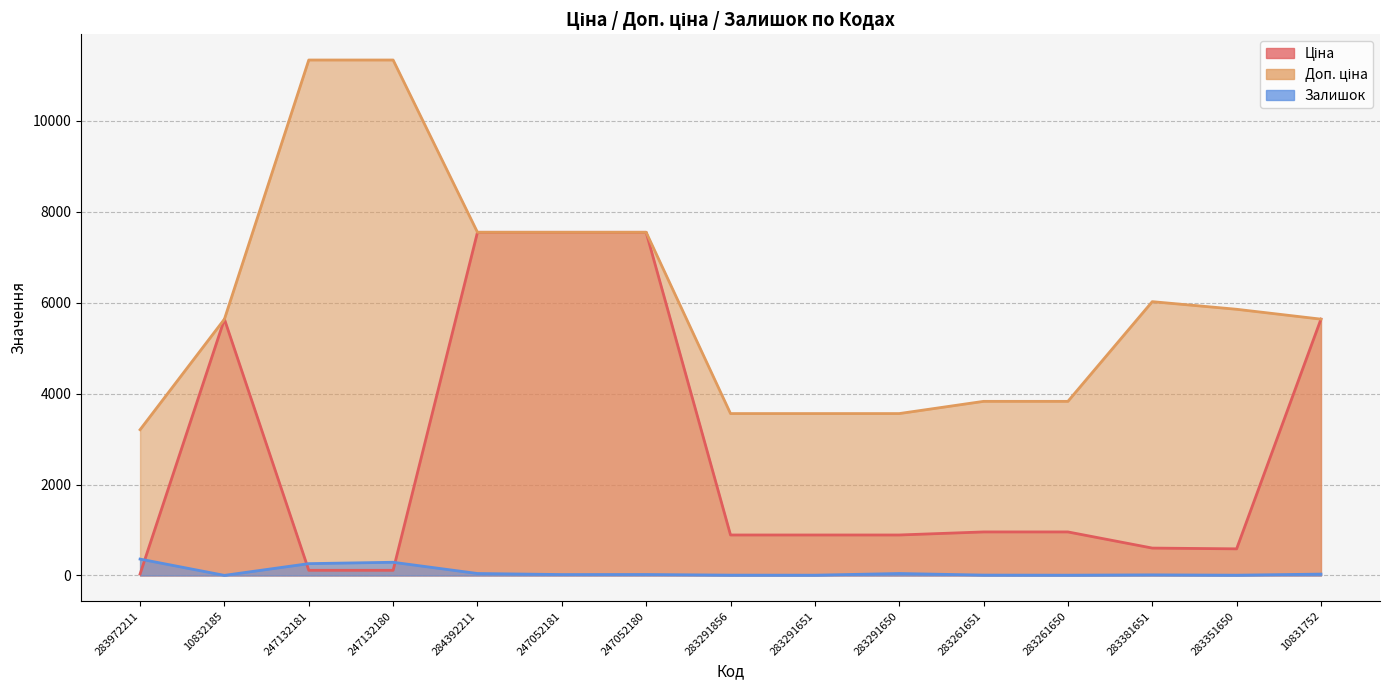

What are all the series names shown in the legend?

Ціна, Доп. ціна, Залишок